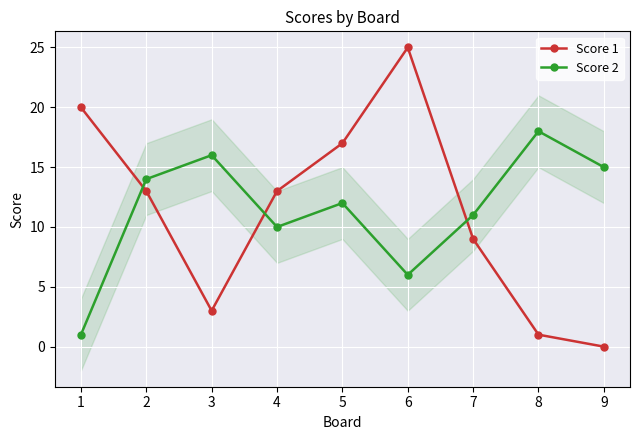

Which series has the largest range (max minus min)?

Score 1